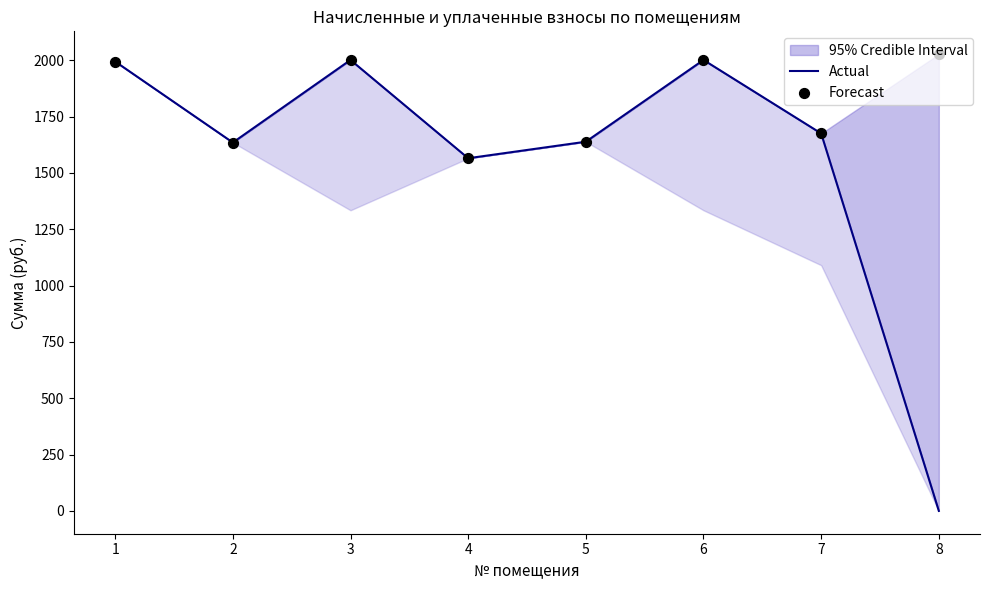

Which series contains the highest Y value?

Forecast